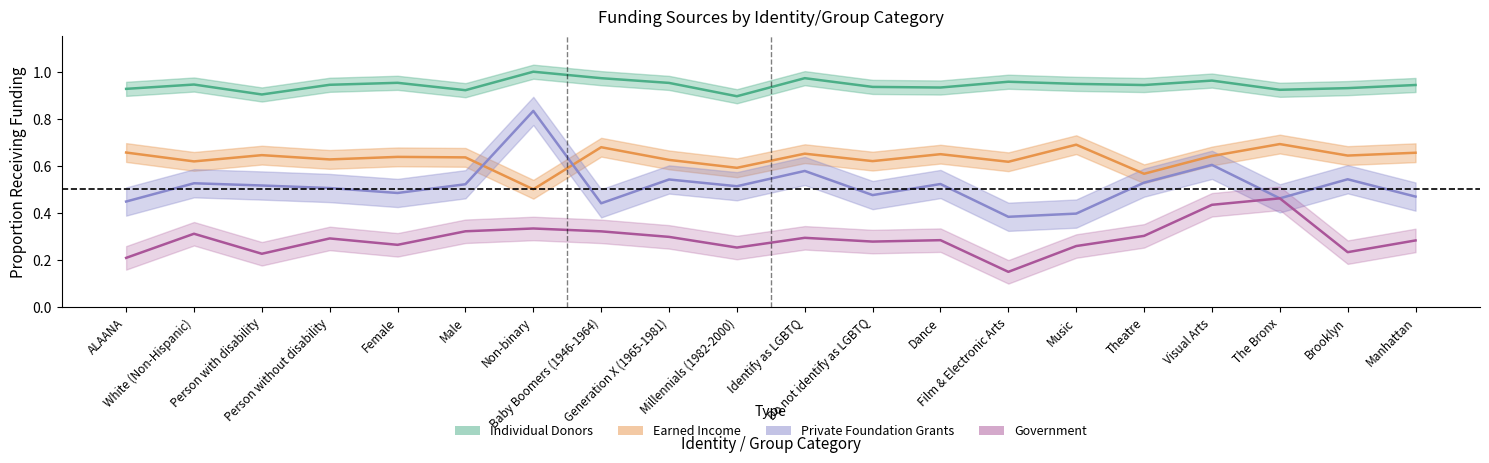

Which series has the widest spread of values?

foundation